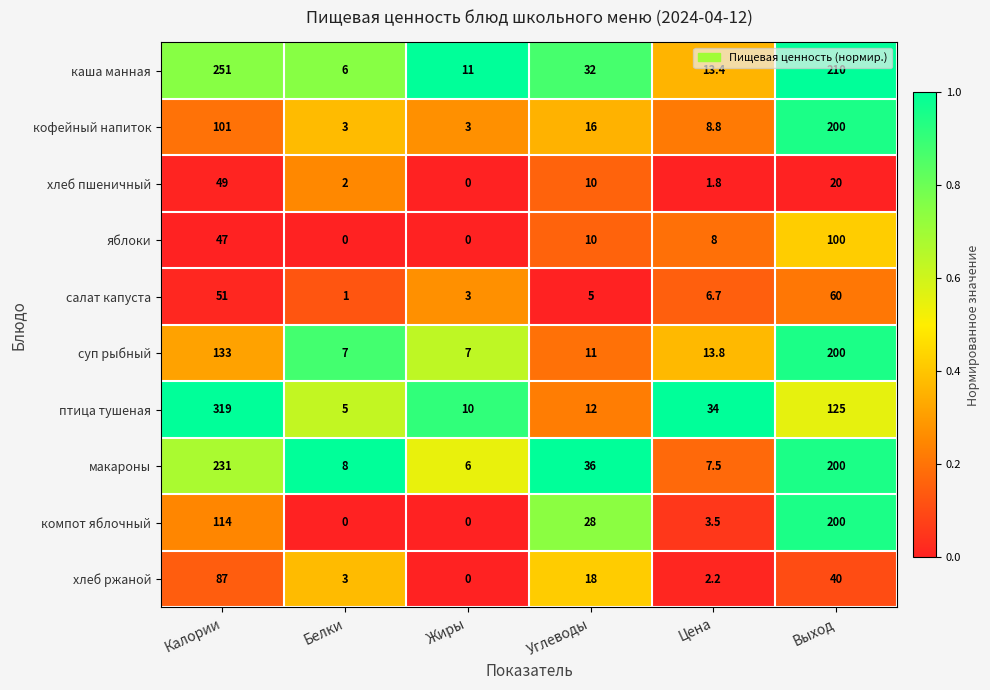

At which category does the chart reach its peak across all series?

Калории